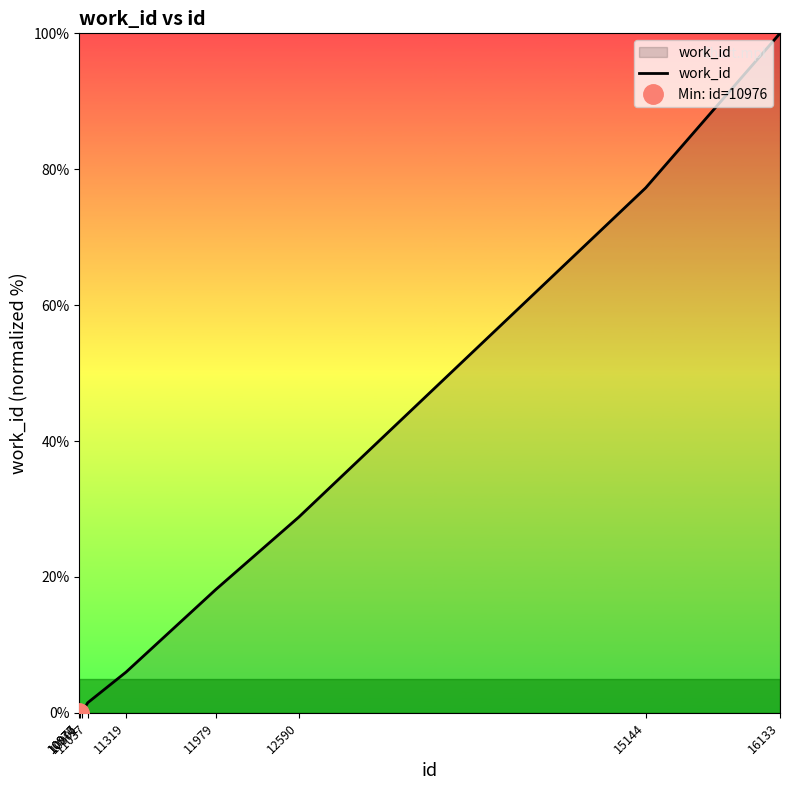

At which category does the chart reach its peak across all series?

16133